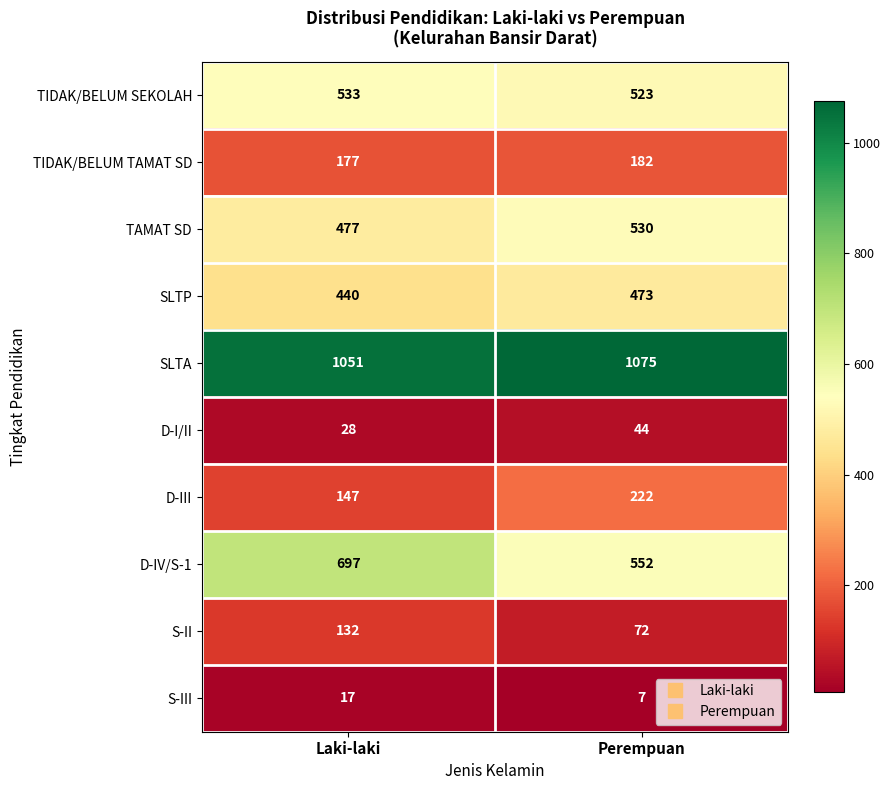

The SLTP series shows 473 at Perempuan. True or false?

True